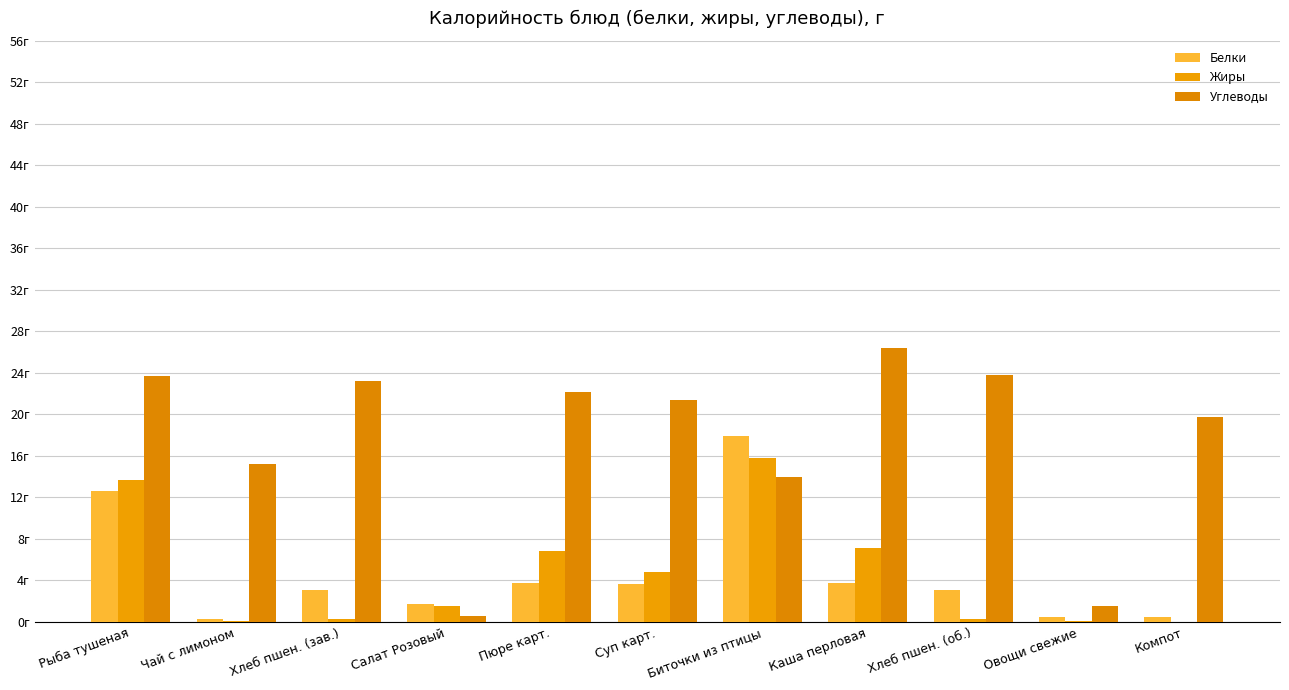

Reading left to right, transcribe all the data shown in this chart.

Белки: 12.7	0.3	3.0	1.8	3.8	3.6	17.9	3.8	3.1	0.5	0.5
Жиры: 13.7	0.1	0.3	1.5	6.8	4.8	15.8	7.2	0.3	0.1	0.0
Углеводы: 23.7	15.2	23.2	0.6	22.2	21.4	13.9	26.4	23.8	1.5	19.8